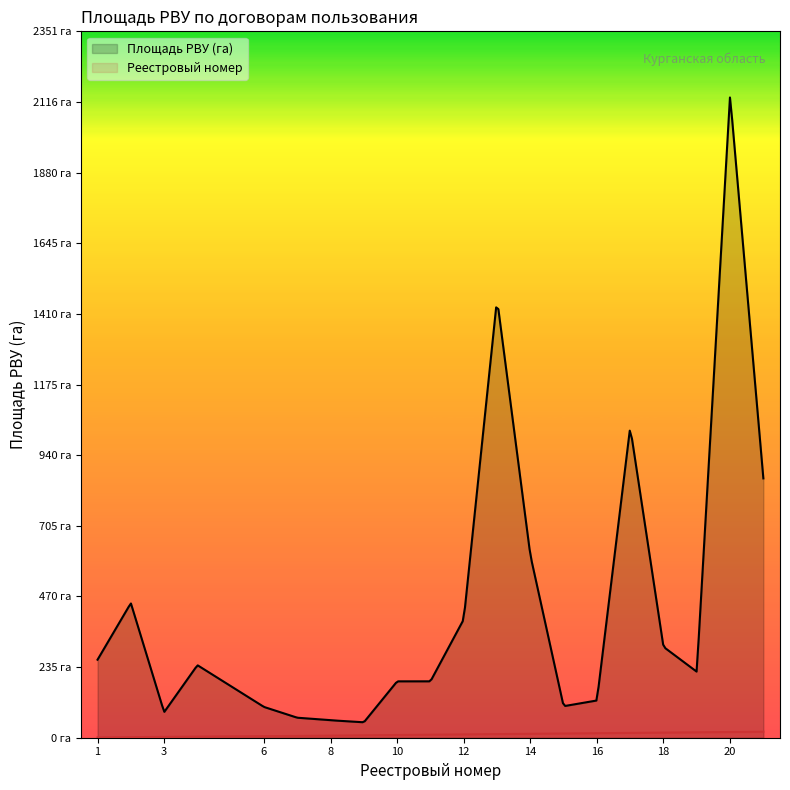

Reading right to left, extract all data points from this chart.

Площадь РВУ (га): 863.1	2137.4	219.6	302.5	1034.3	124.0	104.9	607.9	1460.9	394.2	187.7	187.6	51.4	58.2	66.6	102.4	241.5	85.1	448.0	259.7
Реестровый номер: 21.0	20.0	19.0	18.0	17.0	16.0	15.0	14.0	13.0	12.0	11.0	10.0	9.0	8.0	7.0	6.0	4.0	3.0	2.0	1.0